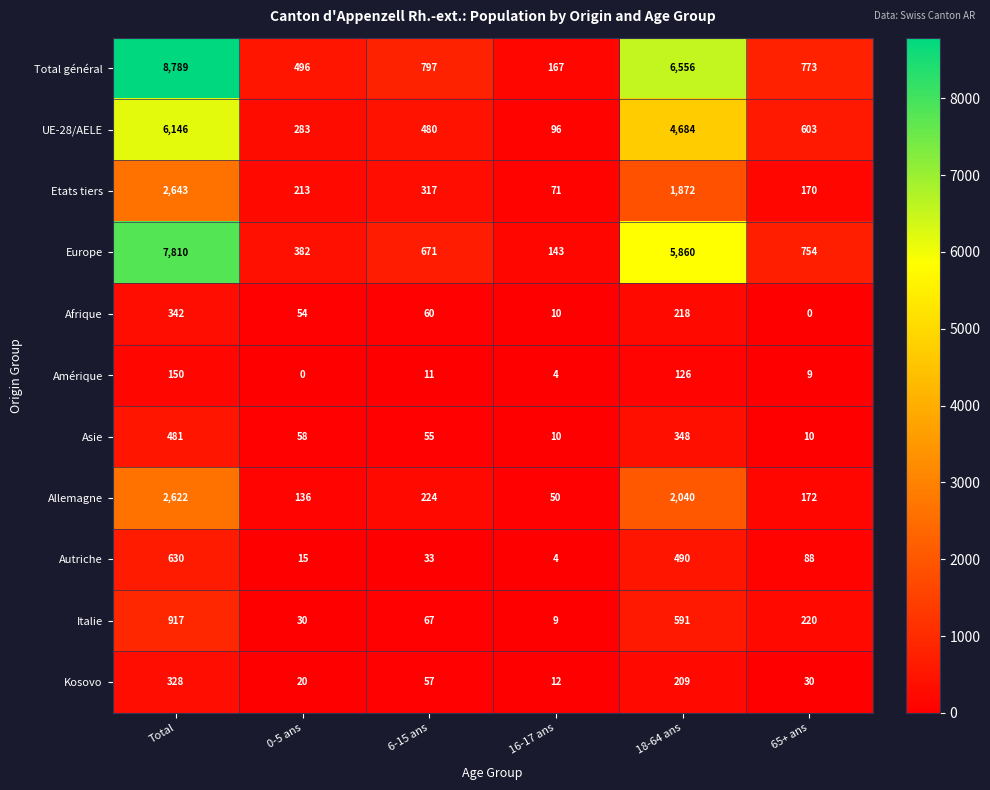

At which category is the sum across all series the highest?

Total